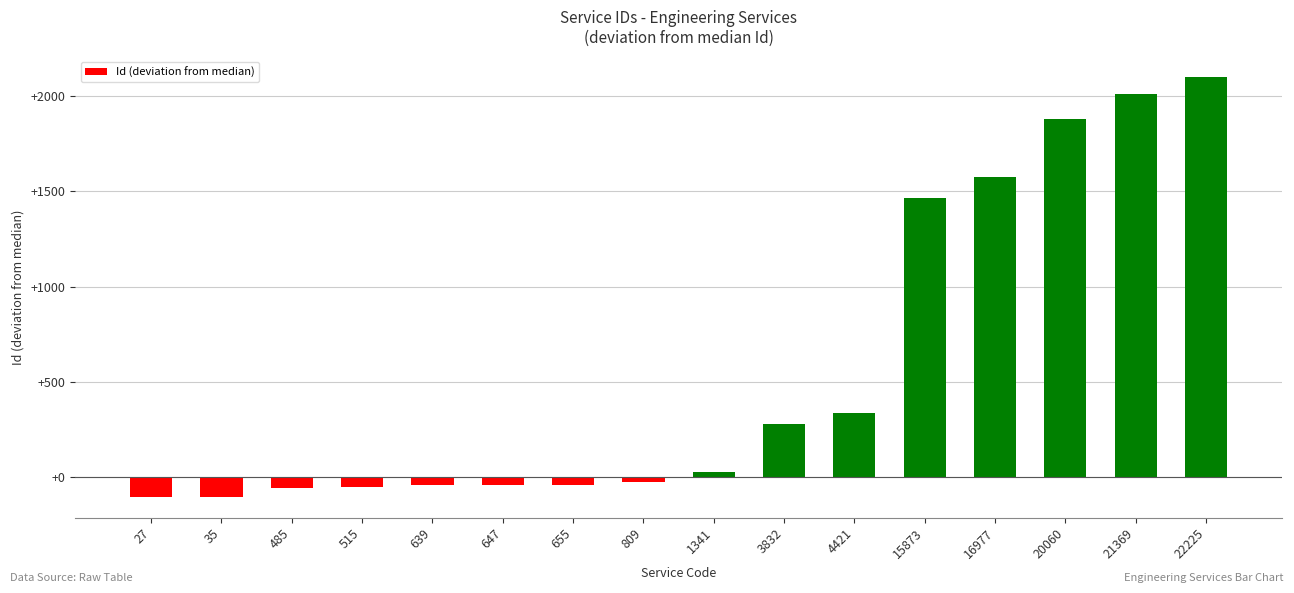

Read the value at 15873.

1467